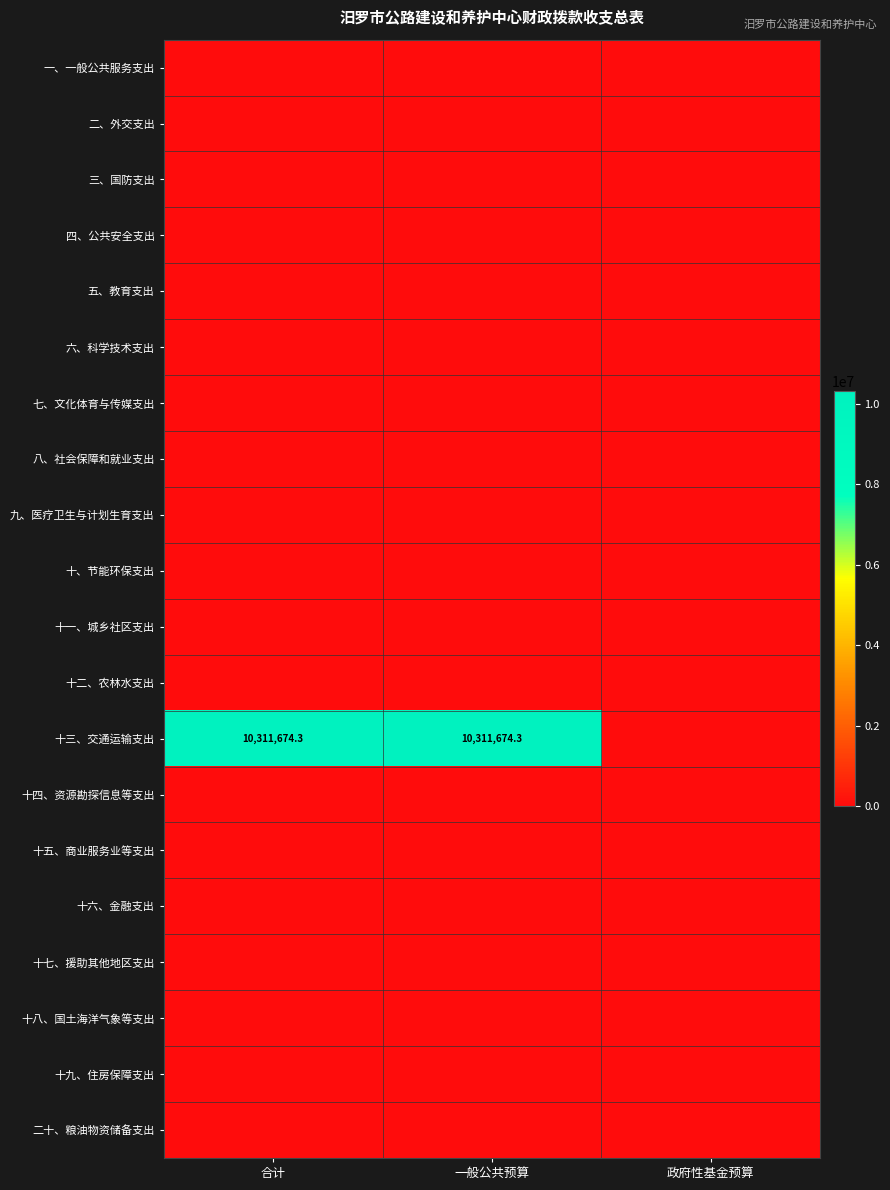

What is the maximum value shown in the chart?

10311674.3